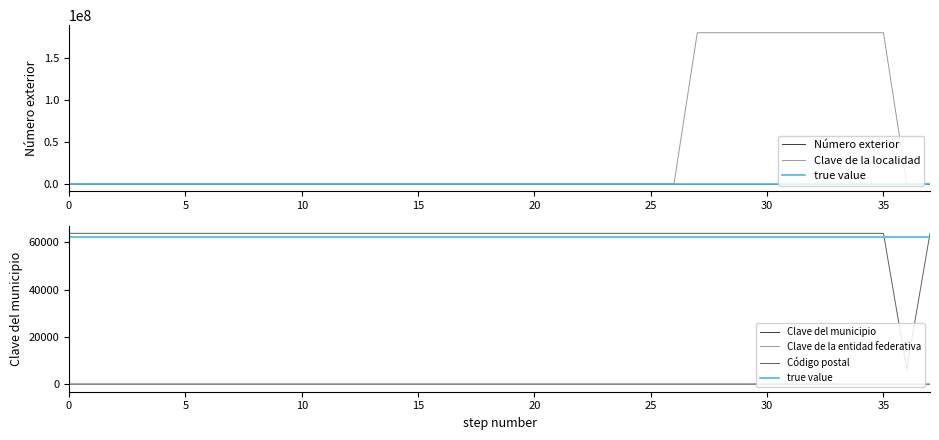

True or false: Código postal and Clave de la entidad federativa cross at least once.

False